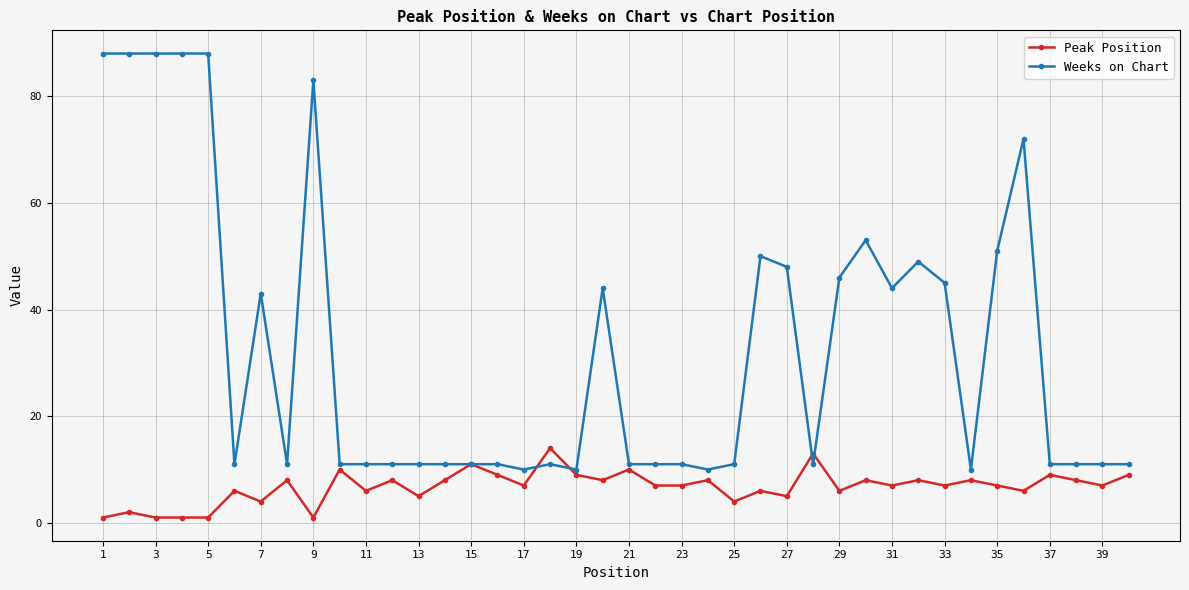

Which series has the largest total across all categories?

Weeks on Chart